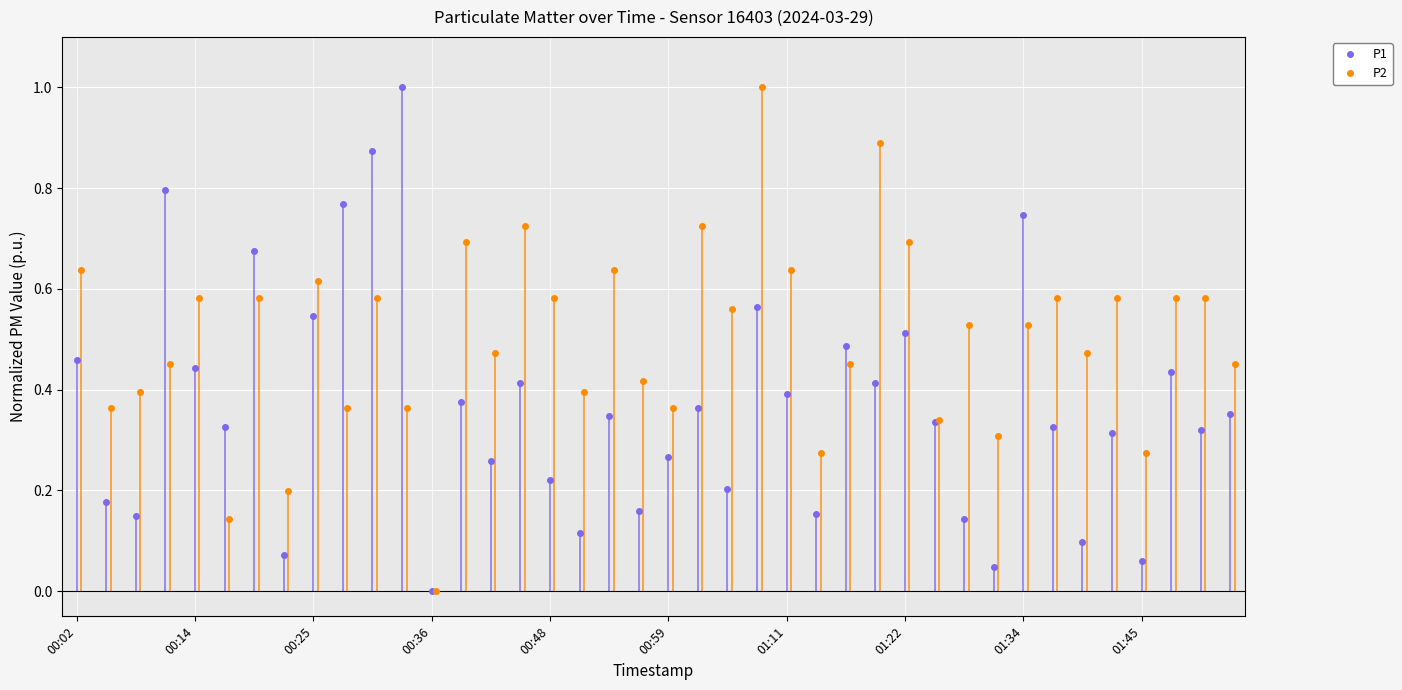

What is the highest value of the P1 series?

1.0